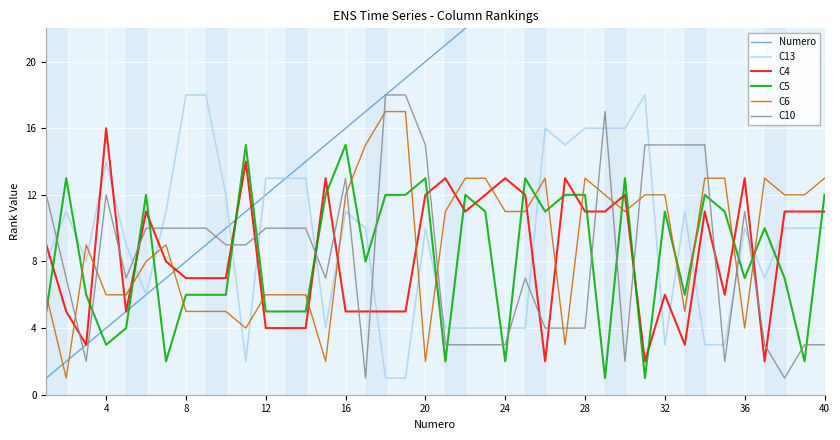

How many data points in C13 are above 10?

17